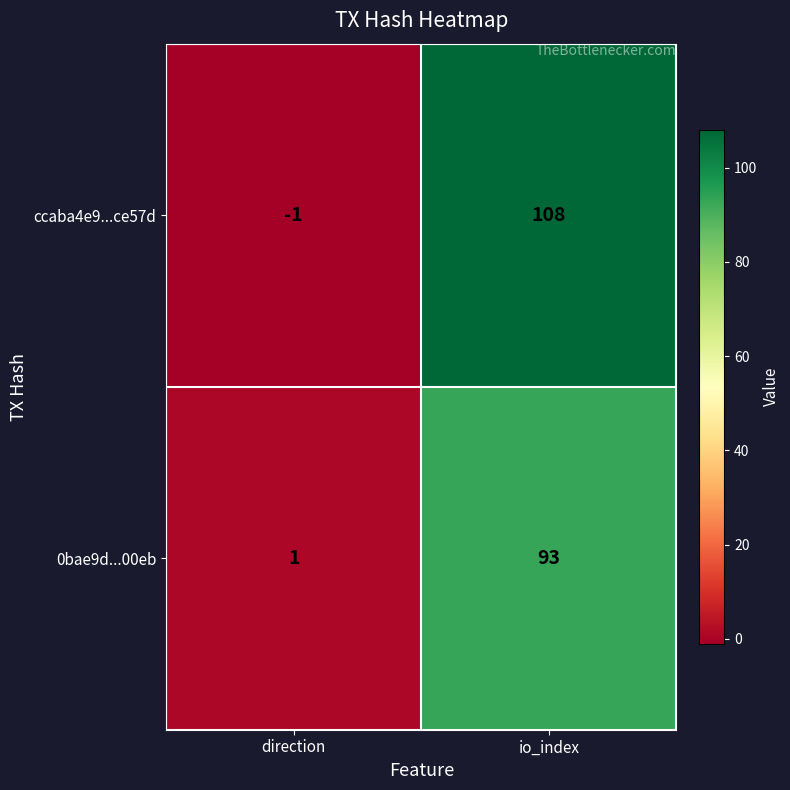

Rank the series by their average value, from lowest to highest.

0bae9d...00eb, ccaba4e9...ce57d